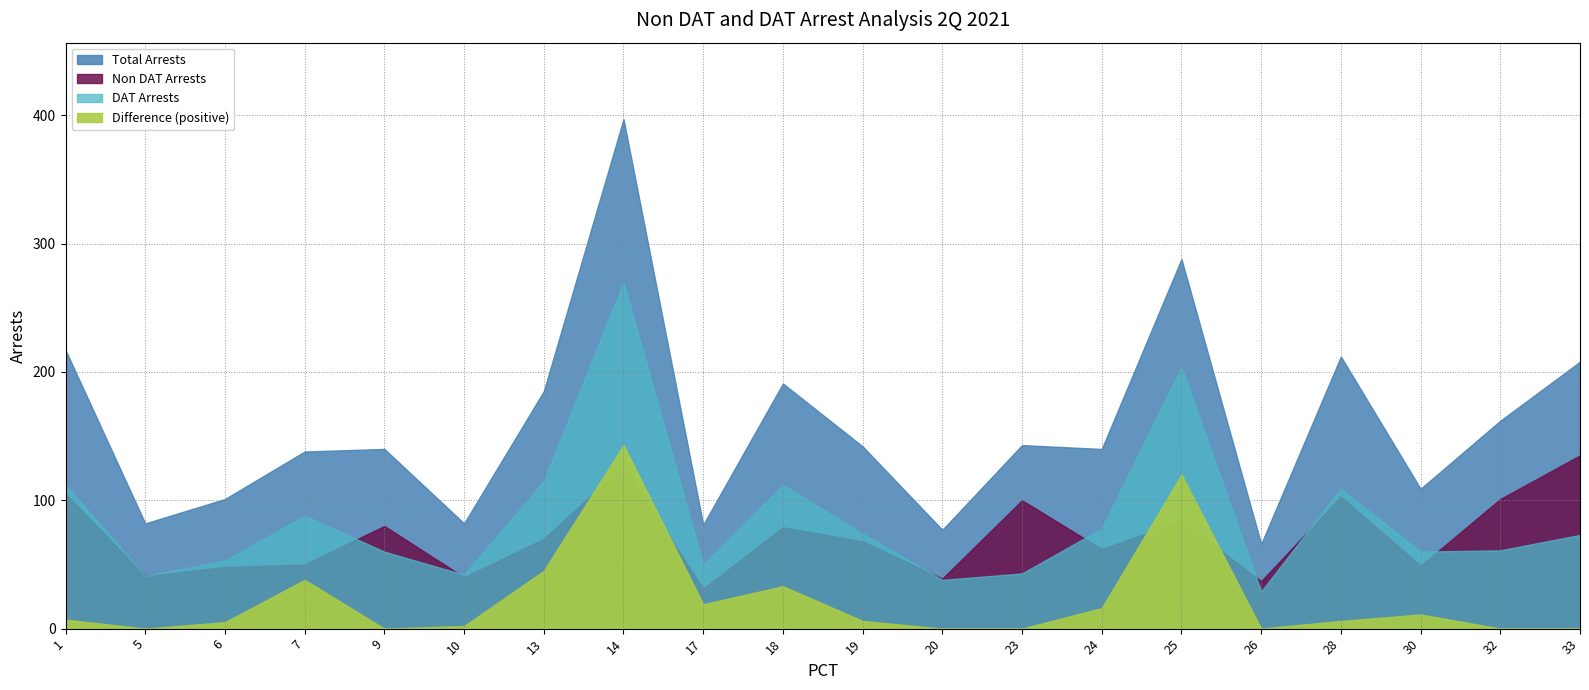

At which category does Non DAT Arrests reach its first local peak?

9